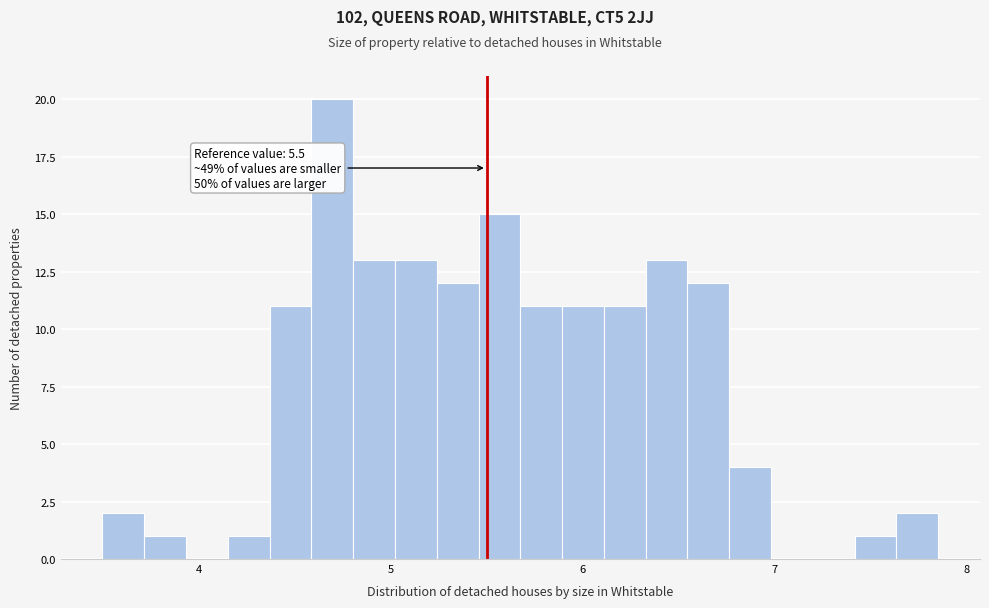

Around what value on the x-axis is the tallest bar? Give the approximate position of its centre, as read against the axis.

4.7